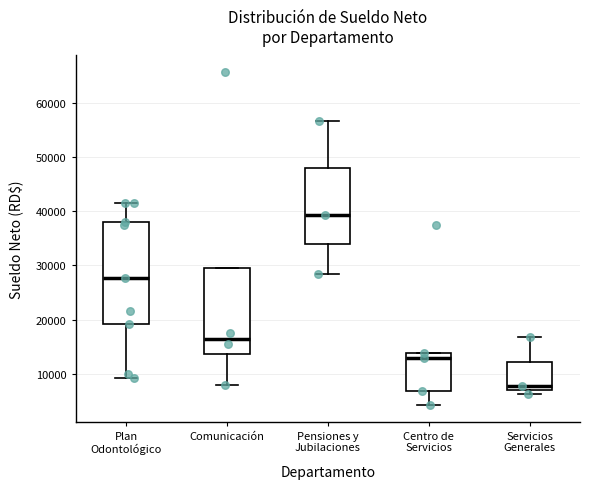

Where does the median line of the box for Comunicación sit on the y-axis? The values are not printed on the chart, so give them approximately, as read against the axis.

16000